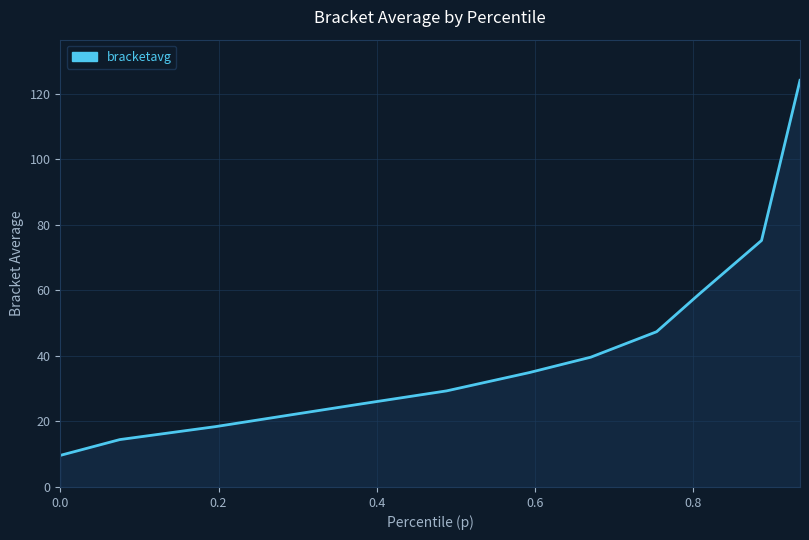

What is the greatest value displayed?

124.1